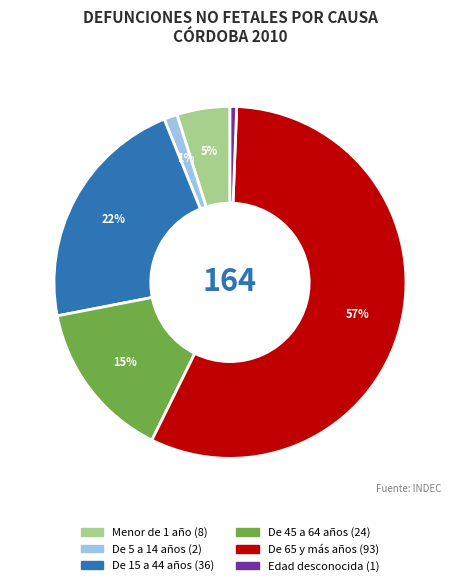

Does any single category account for the majority?

Yes